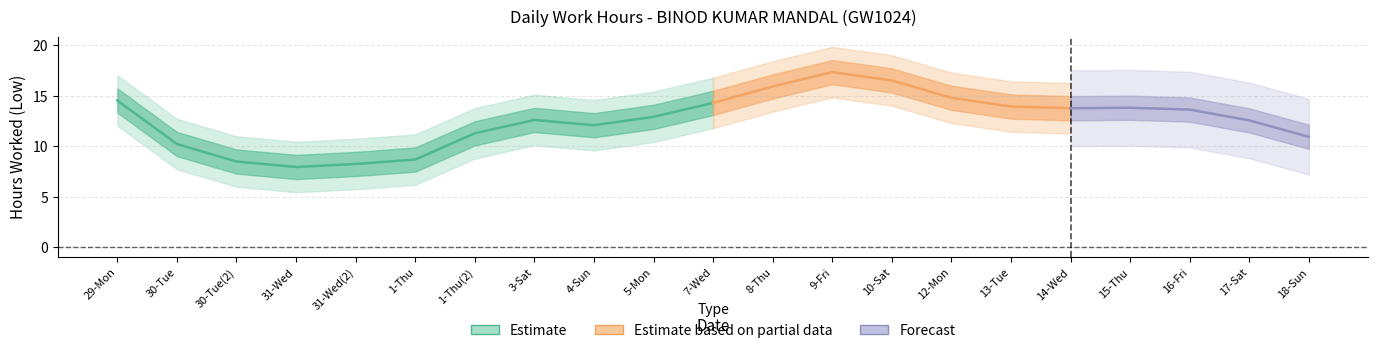

What is the label of the 4th point from the left?

31-Wed